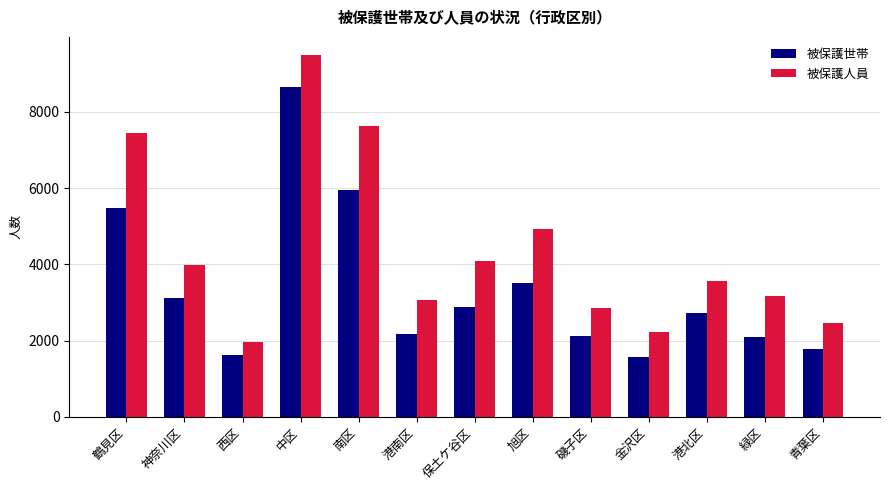

What is the greatest value displayed?

9493